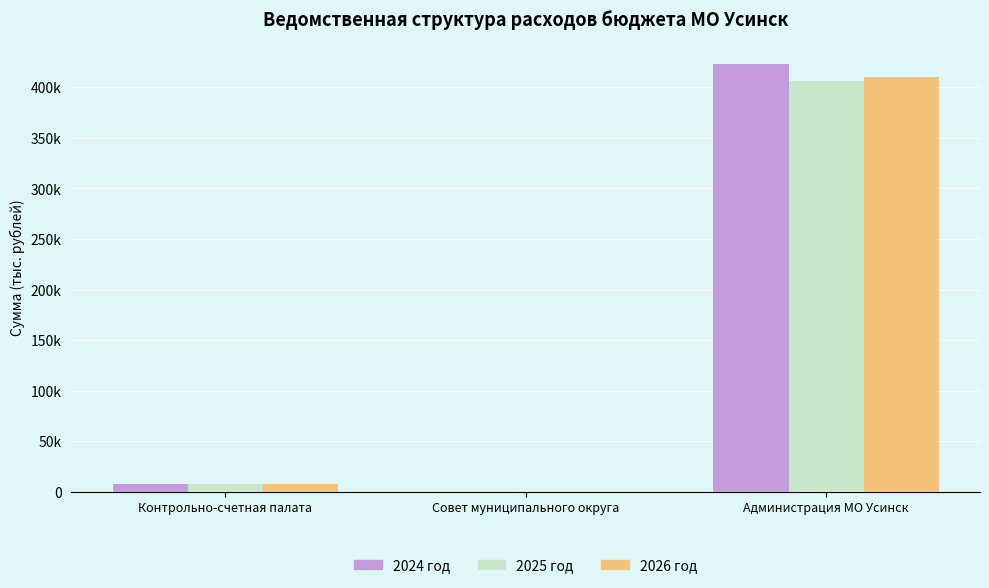

Which series changed the most between Контрольно-счетная палата and Администрация МО Усинск?

2024 год